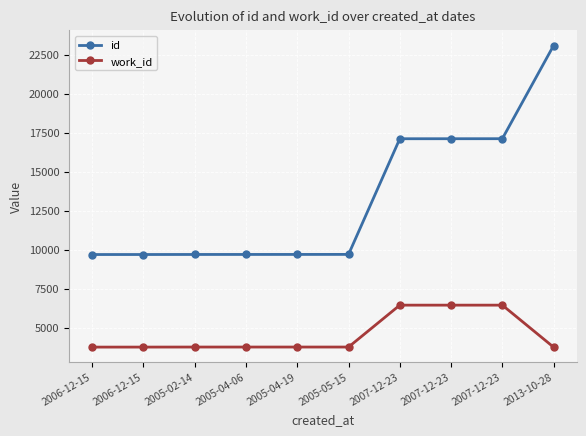

What is the total value across all series at 2005-04-19?

13459